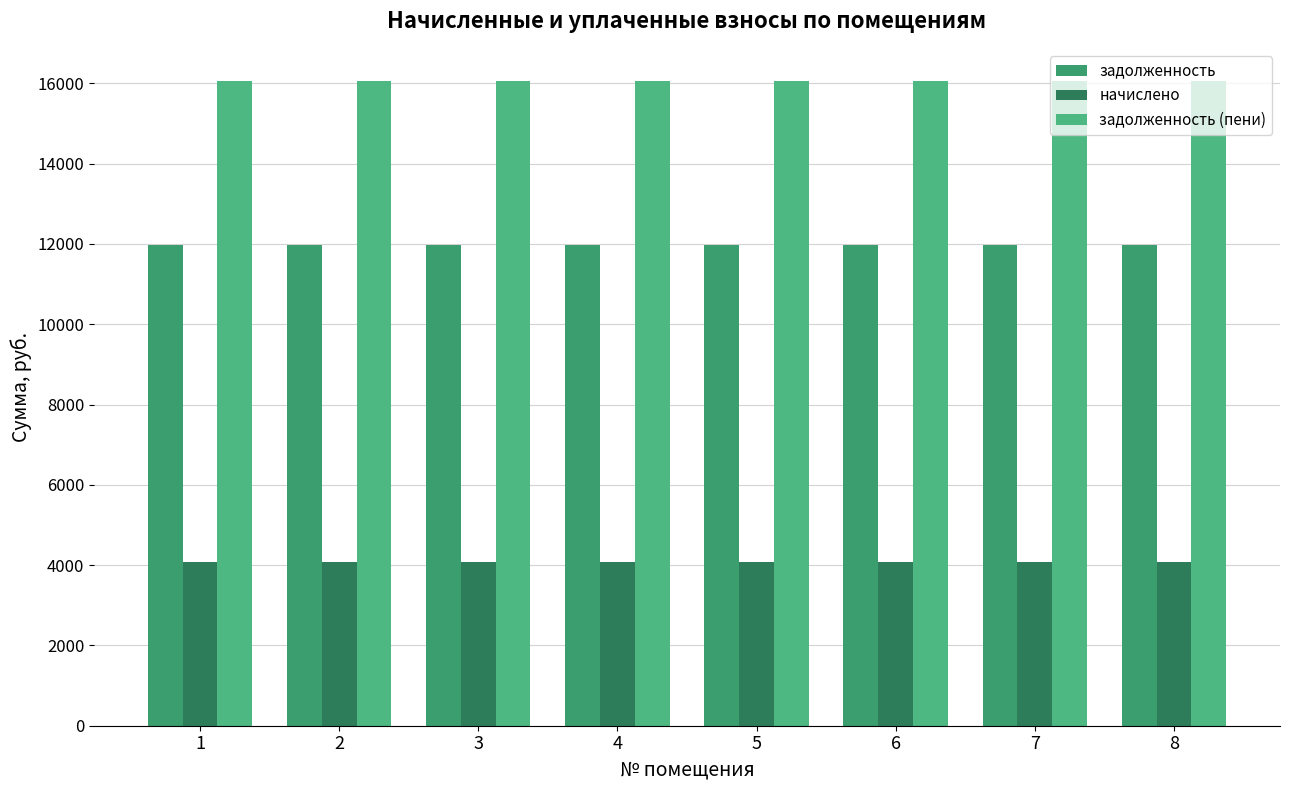

How many groups of bars are there?

8